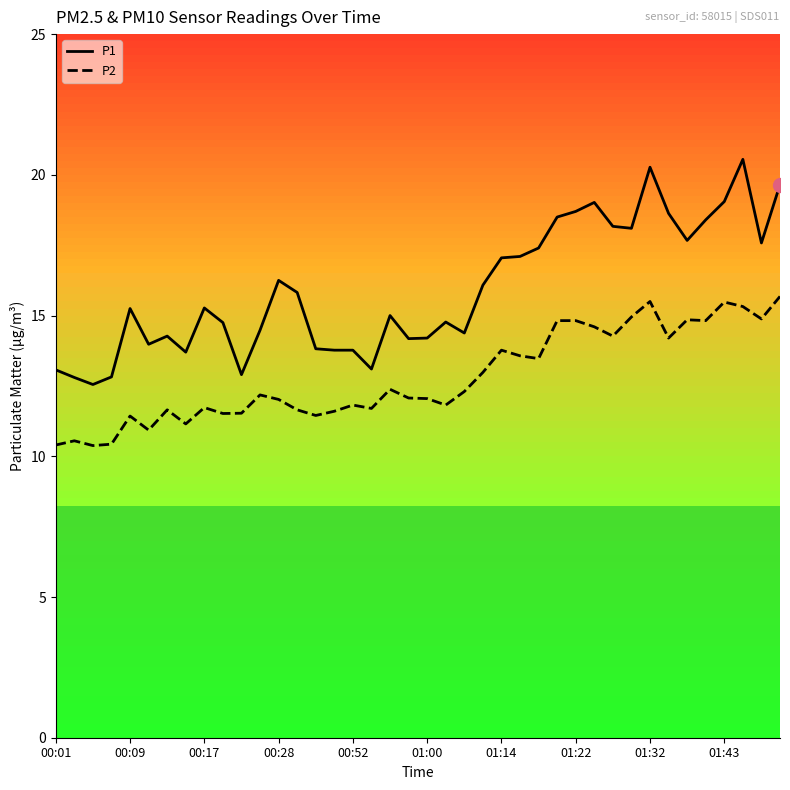

List the series in order of their overall mean, lowest first.

P2, P1